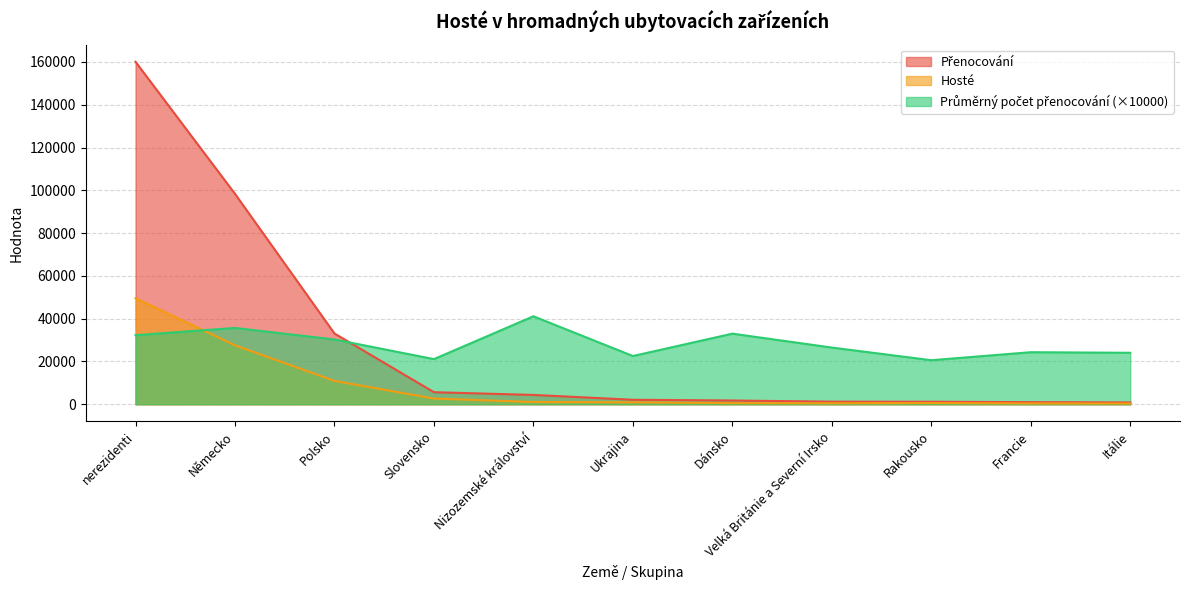

True or false: Přenocování and Hosté intersect in this chart.

False